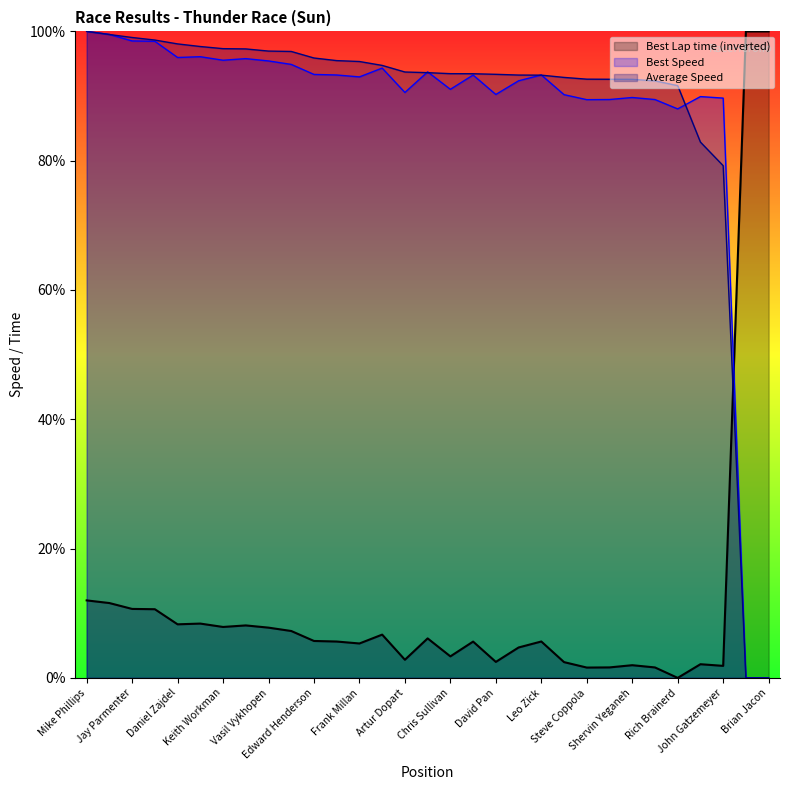

What is the label of the 7th point from the right?

Shervin Yeganeh